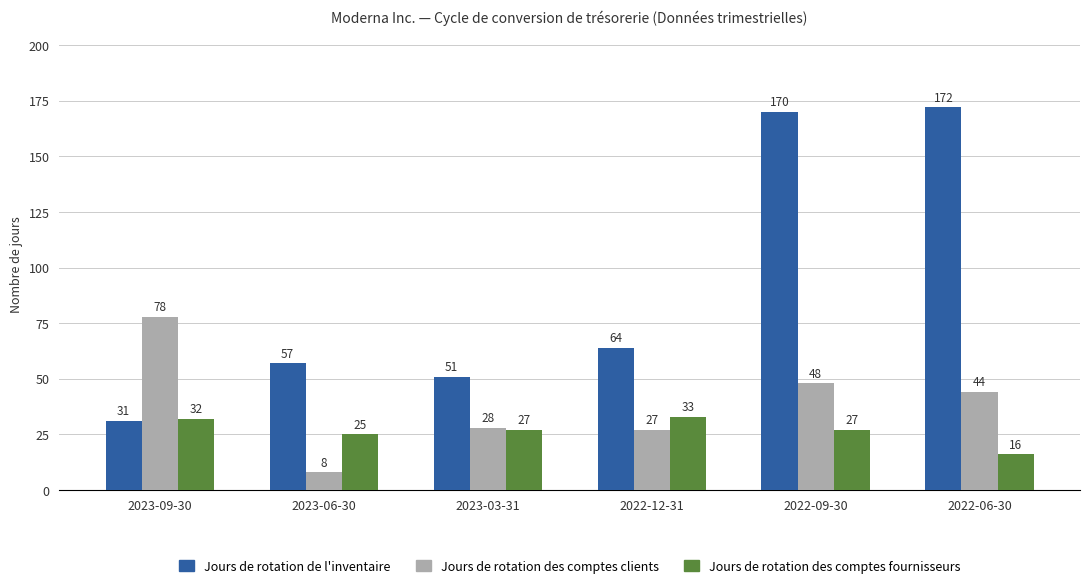

What is the difference between the highest and lowest values at 2023-06-30?

49